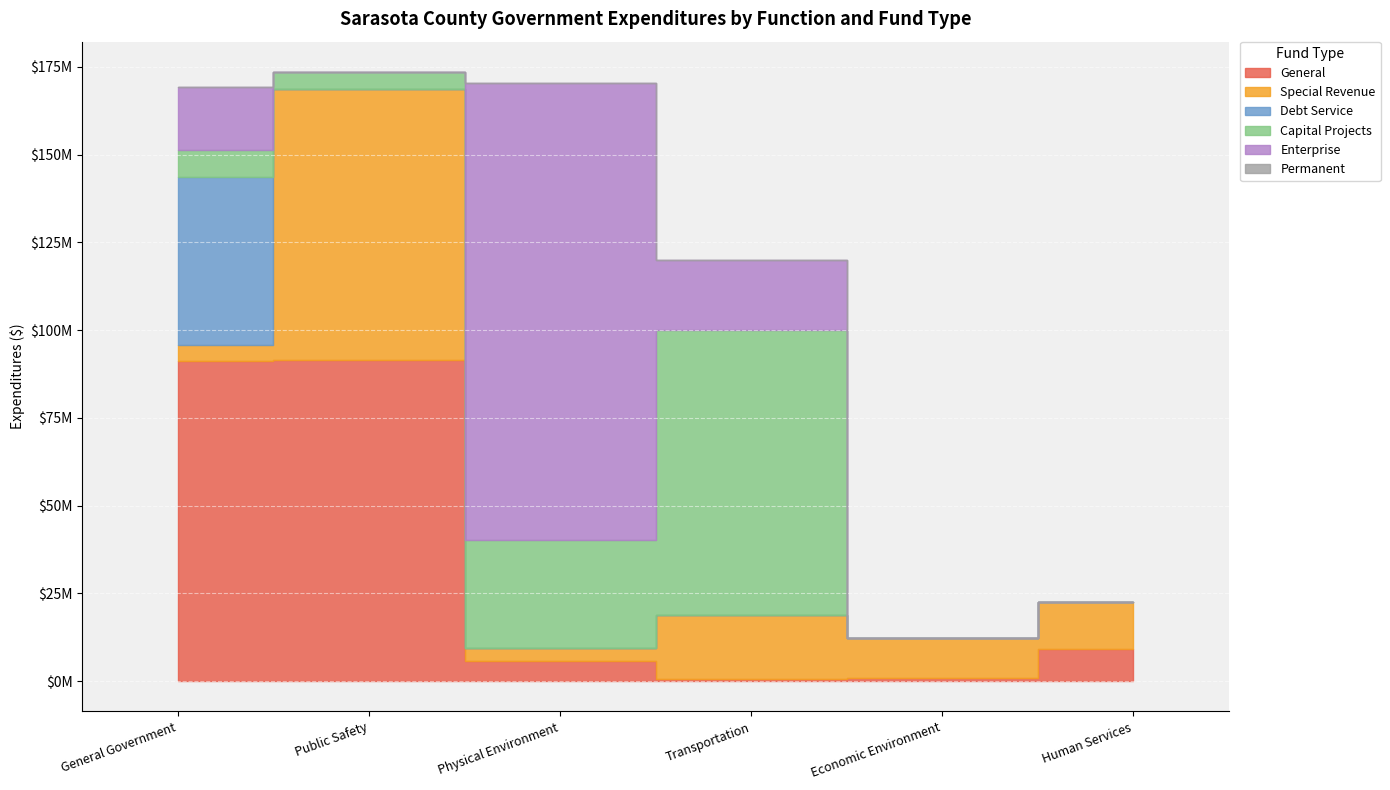

Is the value of Special Revenue at Human Services greater than the value of General at Economic Environment?

Yes